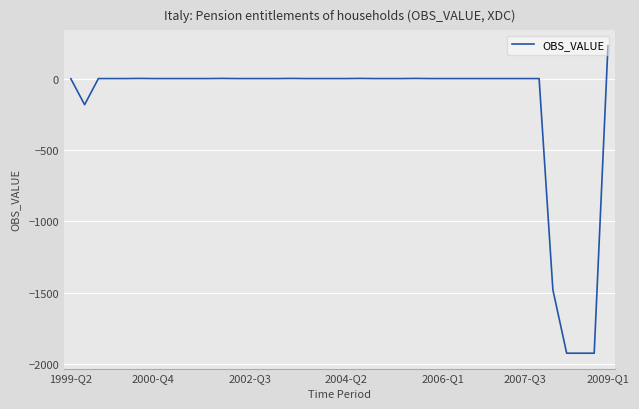

What is the maximum value shown in the chart?

230